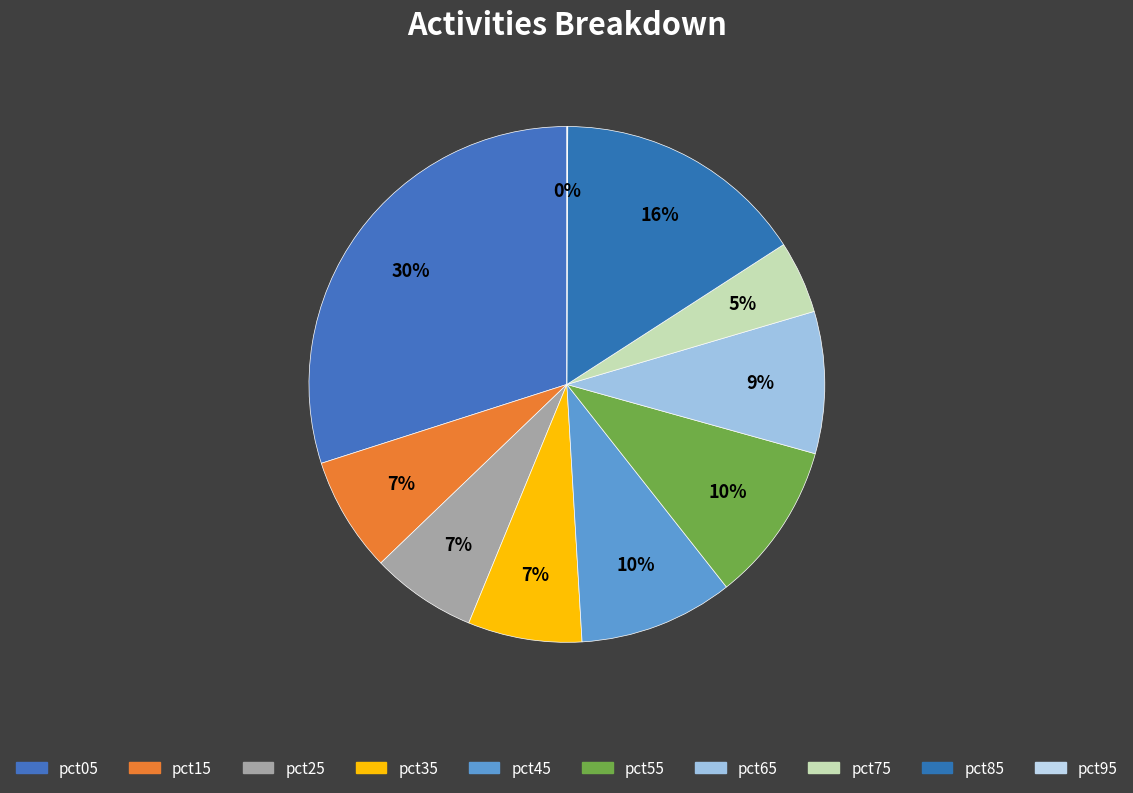

To the nearest percent, what is the combined percentage of pct85 and pct05?

46%